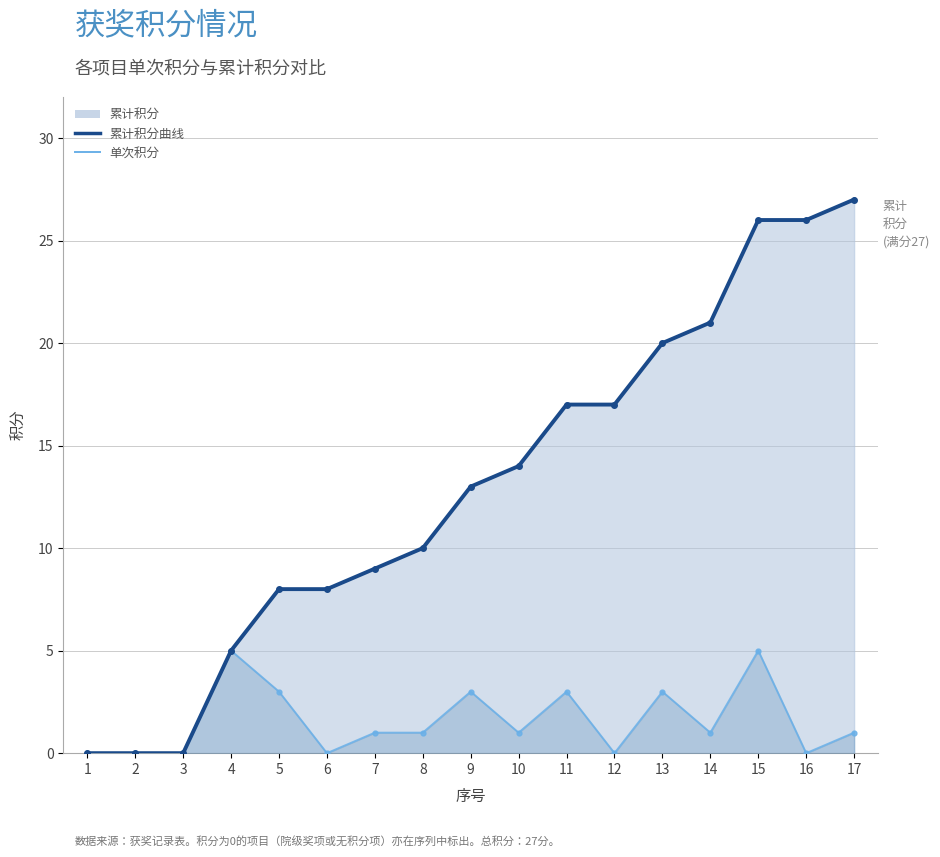

List the labels in order of 累计积分曲线 value, smallest first.

1, 2, 3, 4, 5, 6, 7, 8, 9, 10, 11, 12, 13, 14, 15, 16, 17